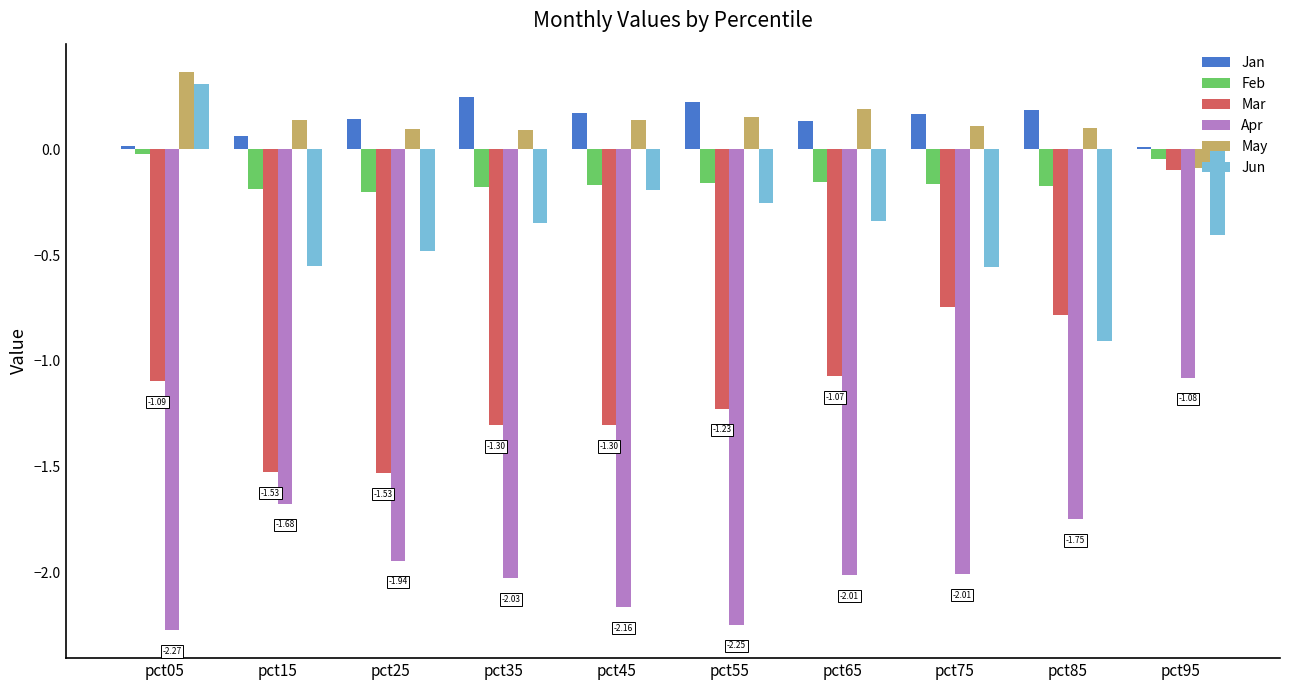

What is the difference between the maximum and minimum values in the Jun series?

1.2